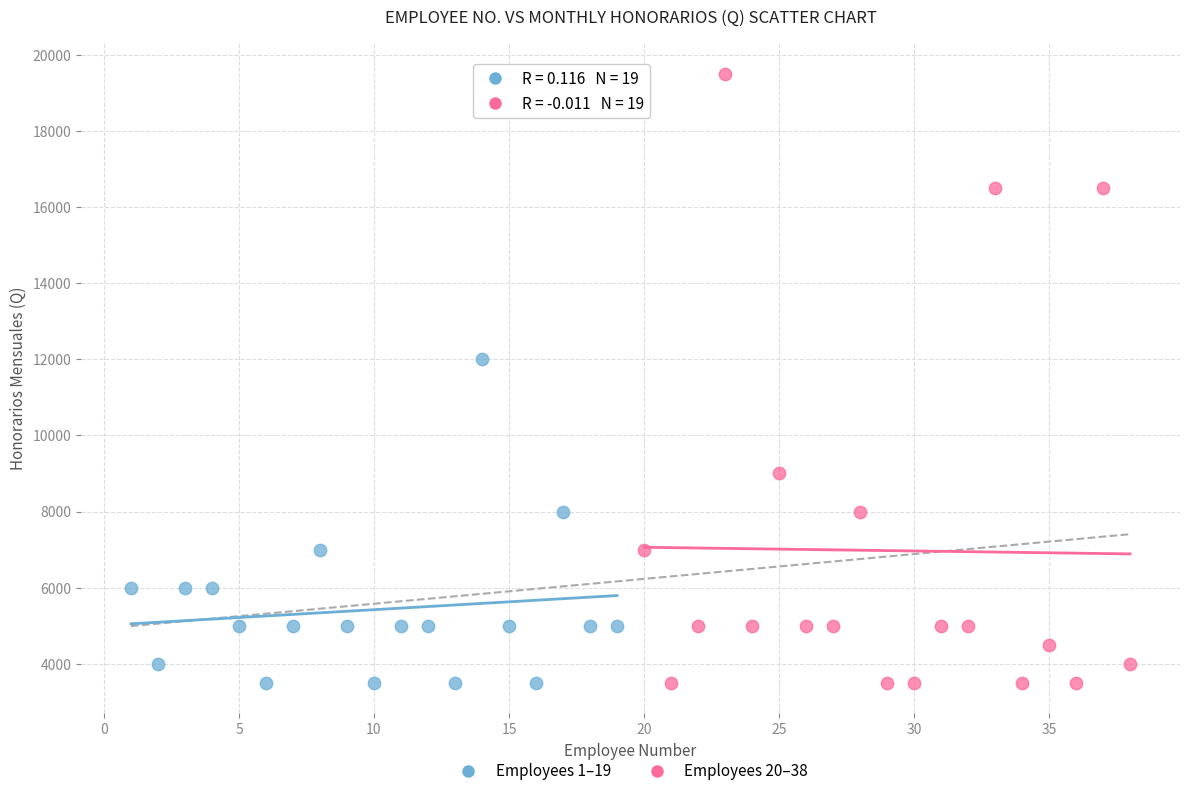

Which series has the largest Y range (max minus min)?

Employees 20–38